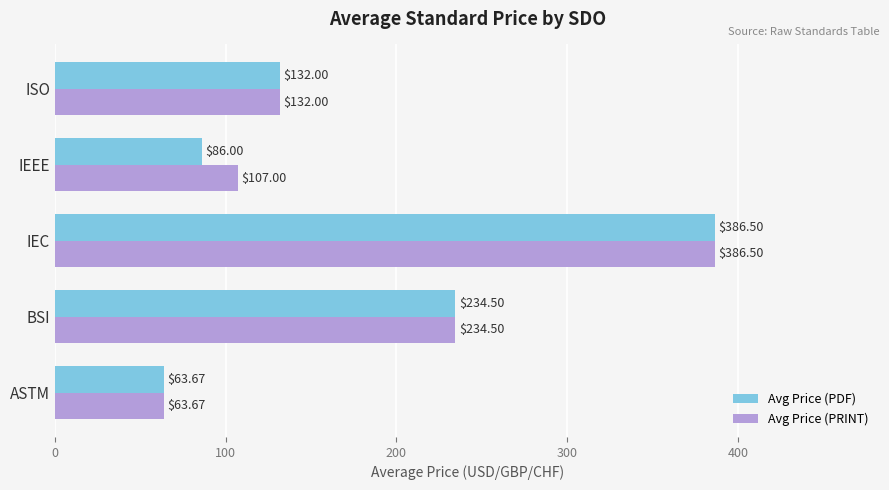

At which label is Avg Price (PRINT) closest to 225?

BSI